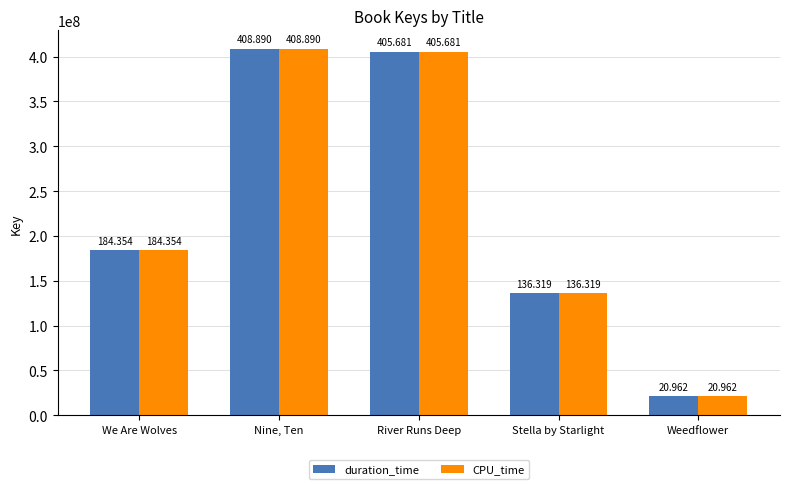

What is the label of the 1st bar from the right?

Weedflower